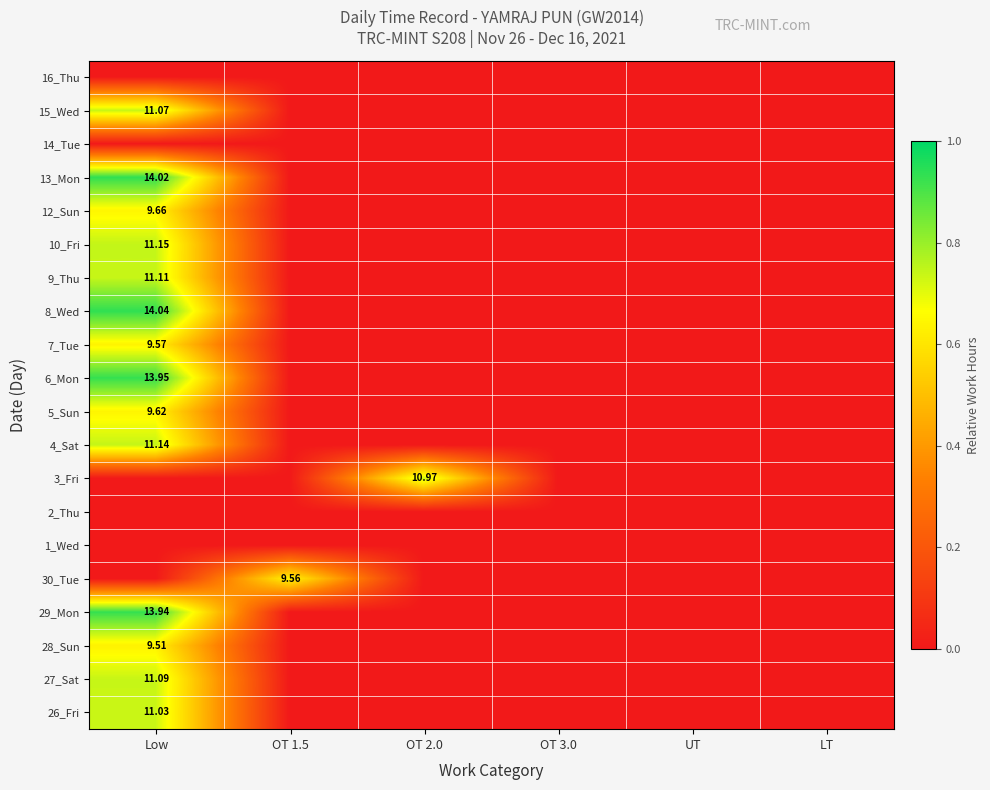

At which category is the sum across all series the highest?

Low